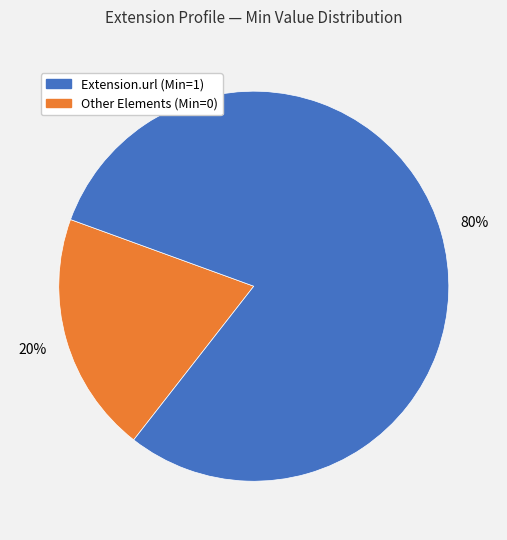

To the nearest percent, what is the difference between the largest and smallest slice percentages?

60%